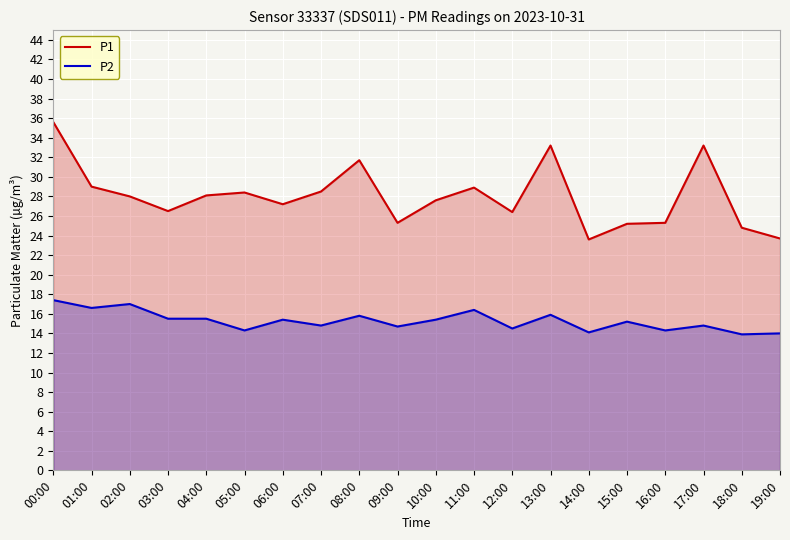

Which series has the largest range (max minus min)?

P1